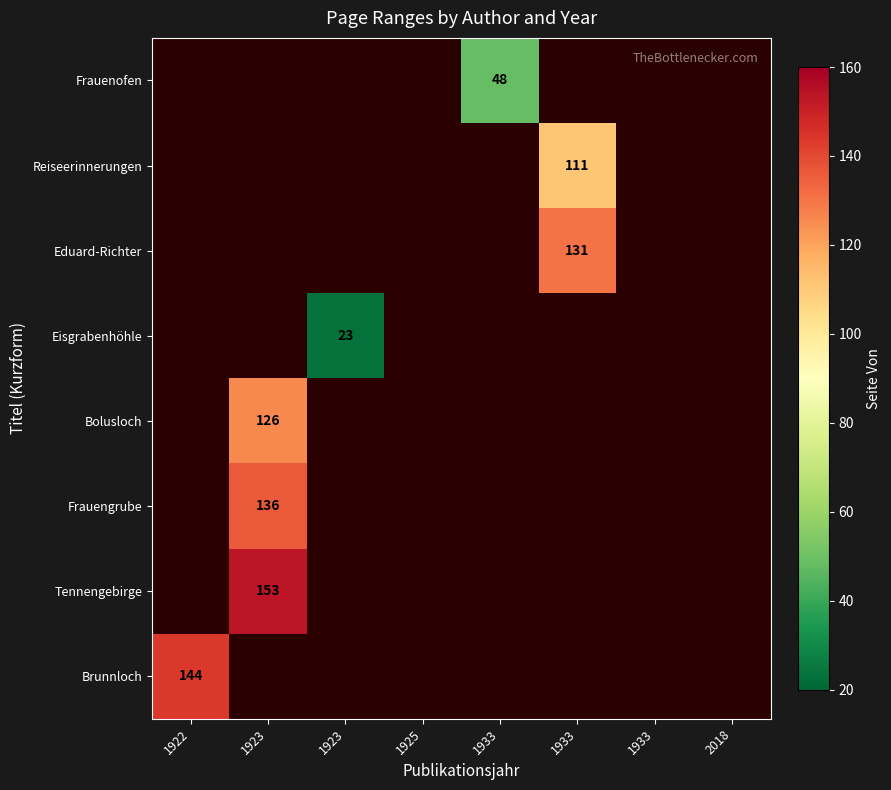

Which category has the highest value across all series?

1923